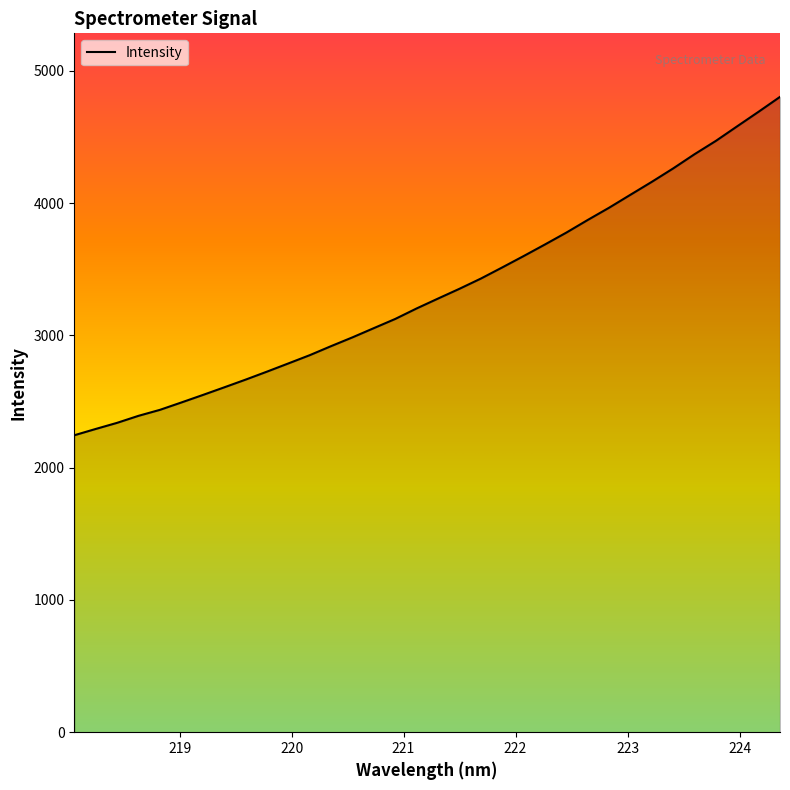

What is the maximum value shown in the chart?

4802.6